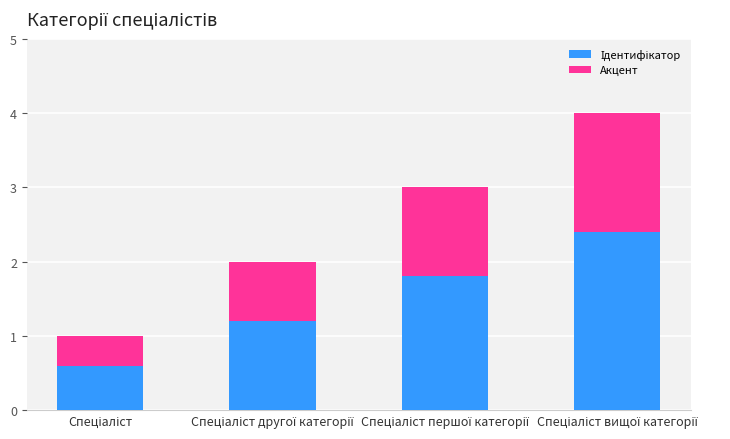

What are all the series names shown in the legend?

Ідентифікатор, Акцент